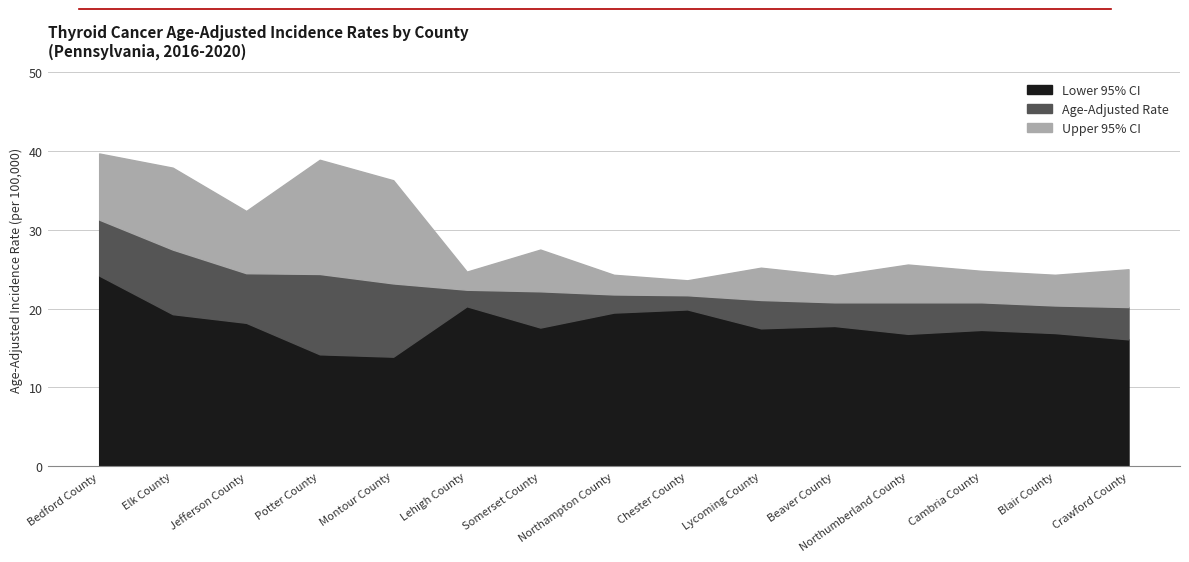

What is the total value across all series at Bedford County?

95.2